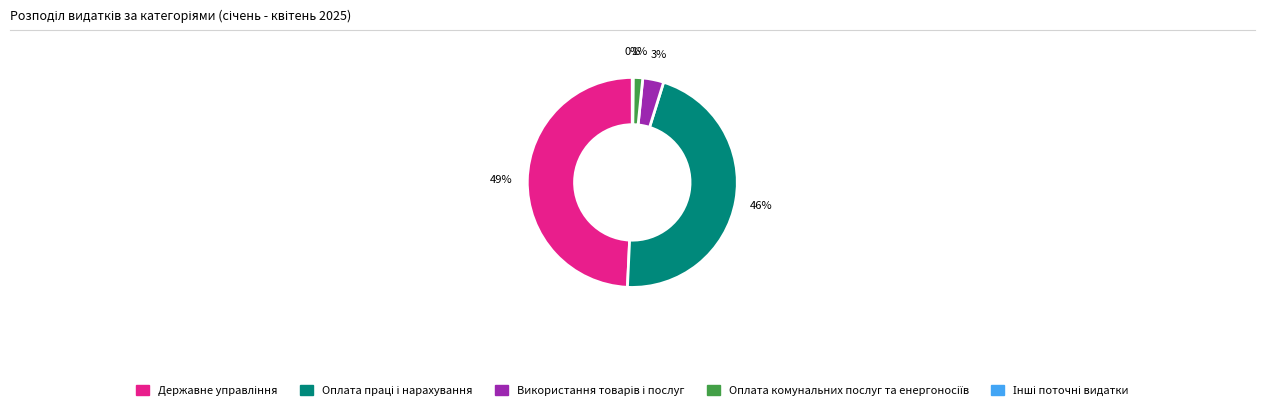

To the nearest percent, what is the average slice percentage?

20%